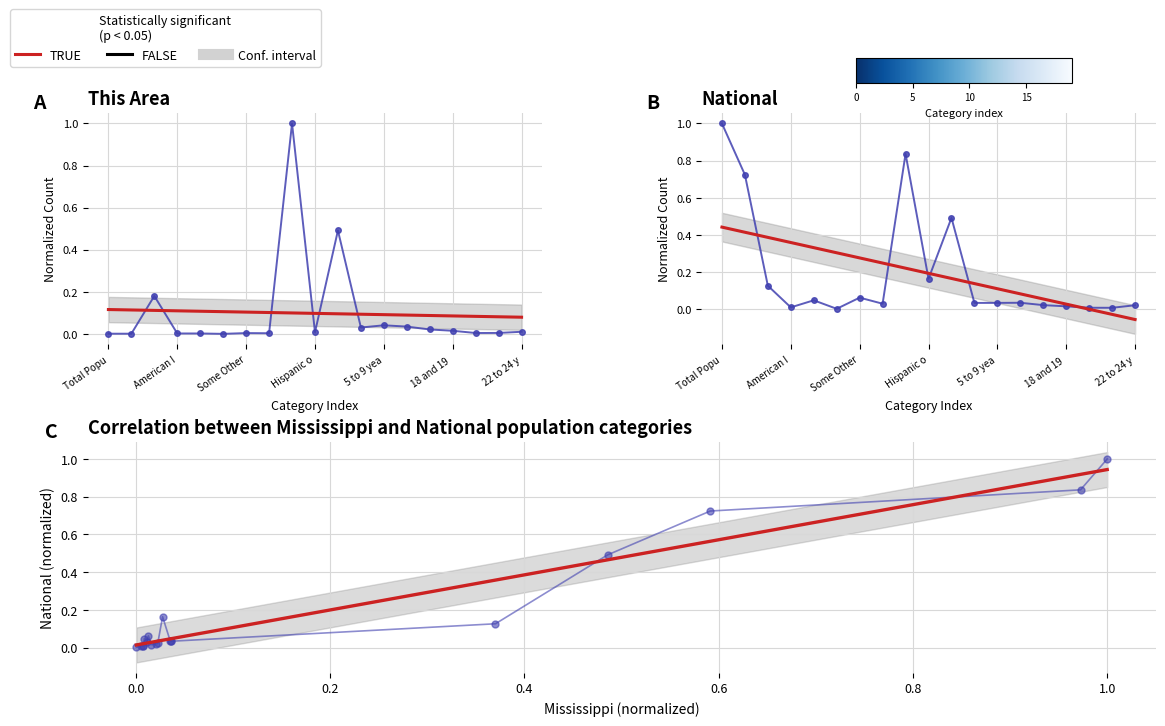

At Native Hawaiian and Other Pacific, list the series in order from largest to smallest.

National, This Area